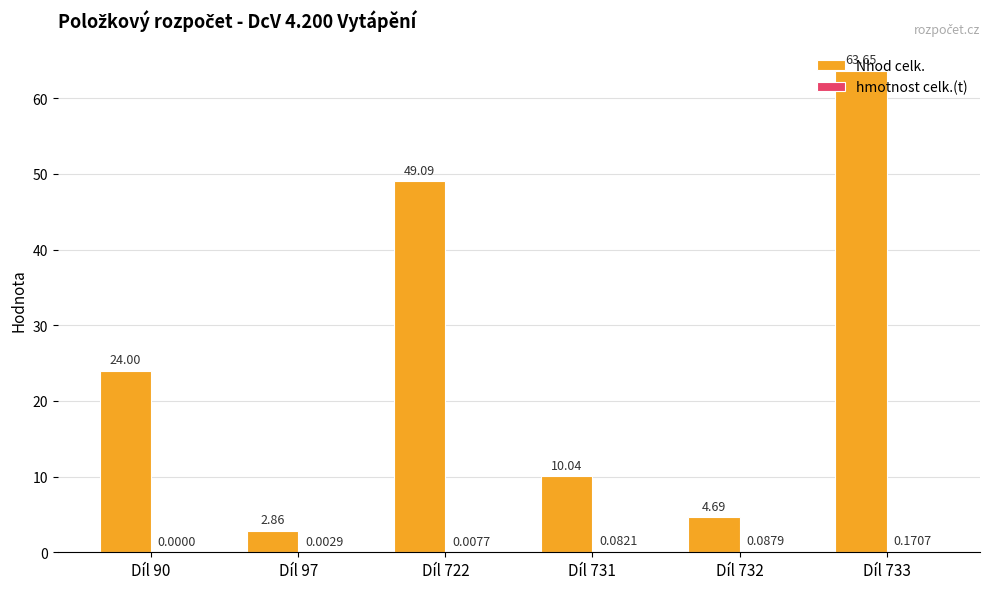

What is the sum of the Nhod celk. values at Díl 90 and Díl 732?

28.7